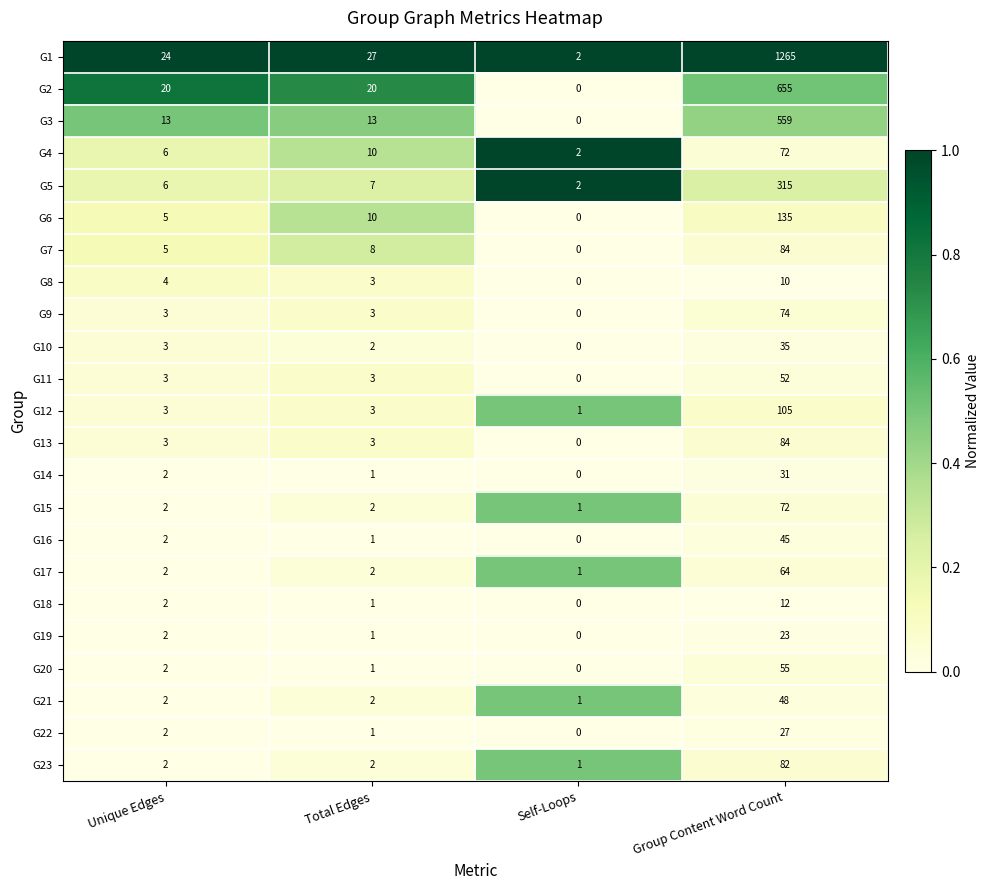

Which category has the highest value in the G23 series?

Group Content Word Count